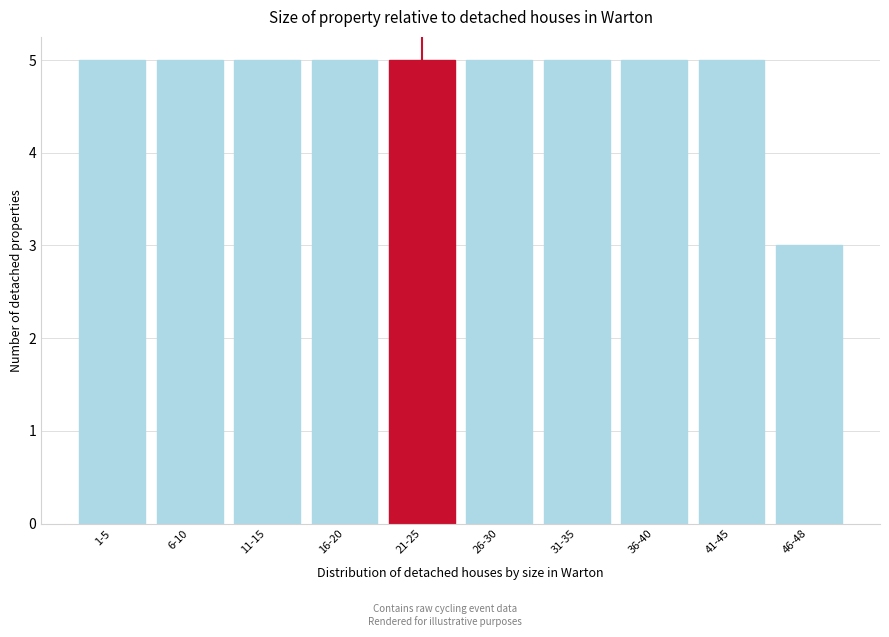

Reading left to right, transcribe all the data shown in this chart.

5	5	5	5	5	5	5	5	5	3